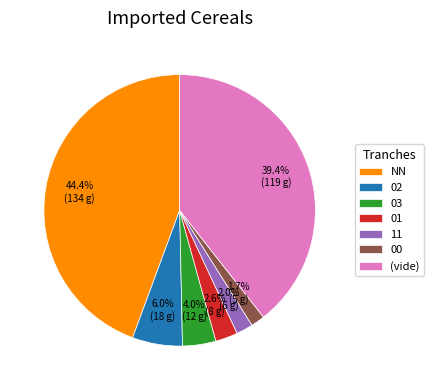

How many segments does this pie chart have?

7